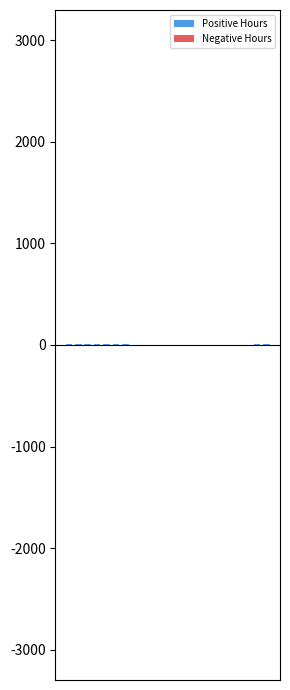

Reading right to left, extract all data points from this chart.

Positive Hours: 9.5	12.2	0.0	0.0	0.0	0.0	0.0	0.0	0.0	0.0	0.0	0.0	0.0	0.0	0.0	9.5	9.8	9.8	9.6	9.5	9.4	9.4
Negative Hours: 0.0	0.0	0.0	-14.8	-14.3	-14.7	-14.2	-14.4	0.0	0.0	-14.7	-14.3	0.0	0.0	0.0	0.0	0.0	0.0	0.0	0.0	0.0	0.0